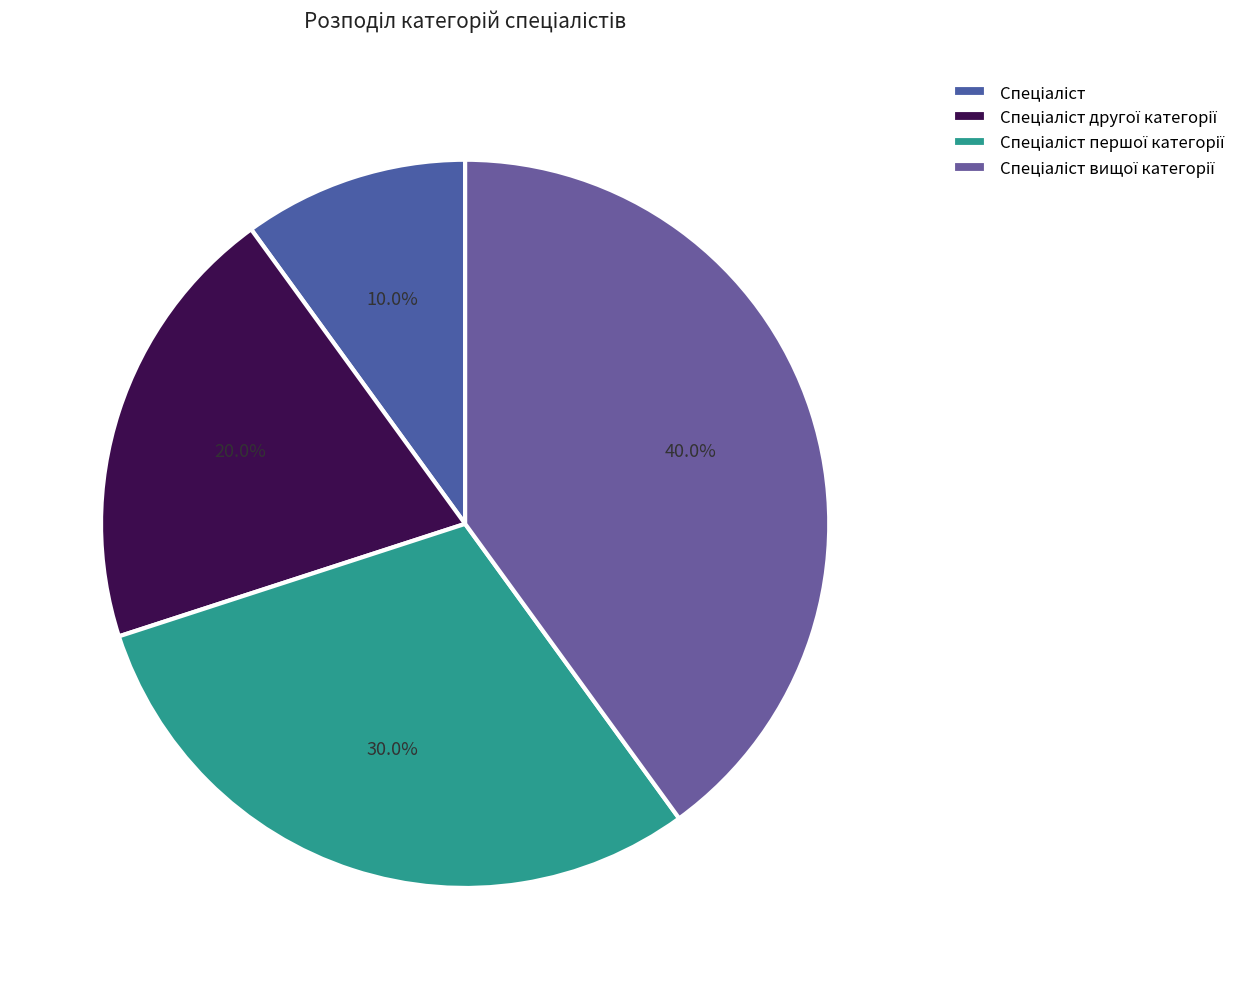

To the nearest percent, what is the average slice percentage?

25%